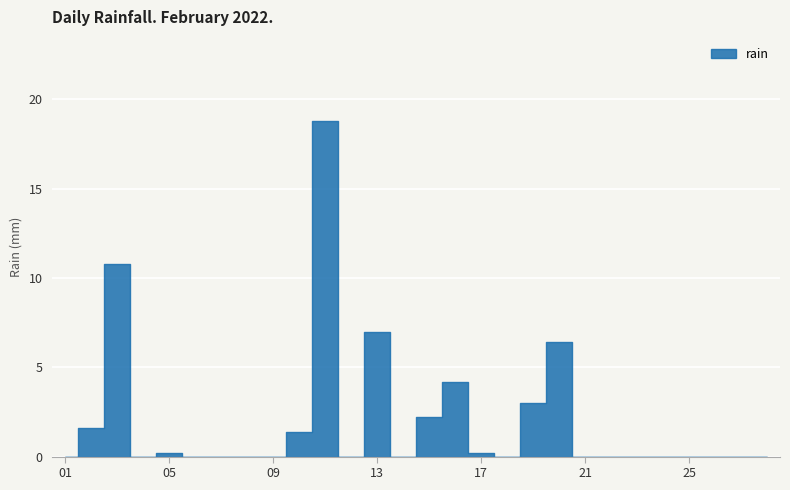

Rank the categories by value from lowest to highest.

2022-02-01, 2022-02-04, 2022-02-06, 2022-02-07, 2022-02-08, 2022-02-09, 2022-02-12, 2022-02-14, 2022-02-18, 2022-02-21, 2022-02-22, 2022-02-23, 2022-02-24, 2022-02-25, 2022-02-26, 2022-02-27, 2022-02-28, 2022-02-05, 2022-02-17, 2022-02-10, 2022-02-02, 2022-02-15, 2022-02-19, 2022-02-16, 2022-02-20, 2022-02-13, 2022-02-03, 2022-02-11